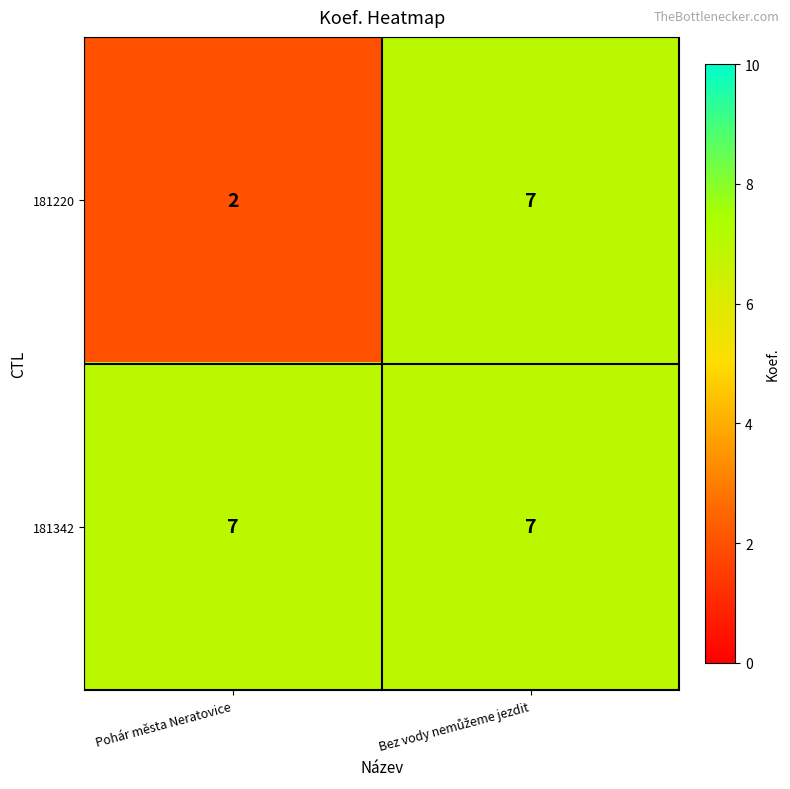

List the series in order of their overall mean, lowest first.

181220, 181342